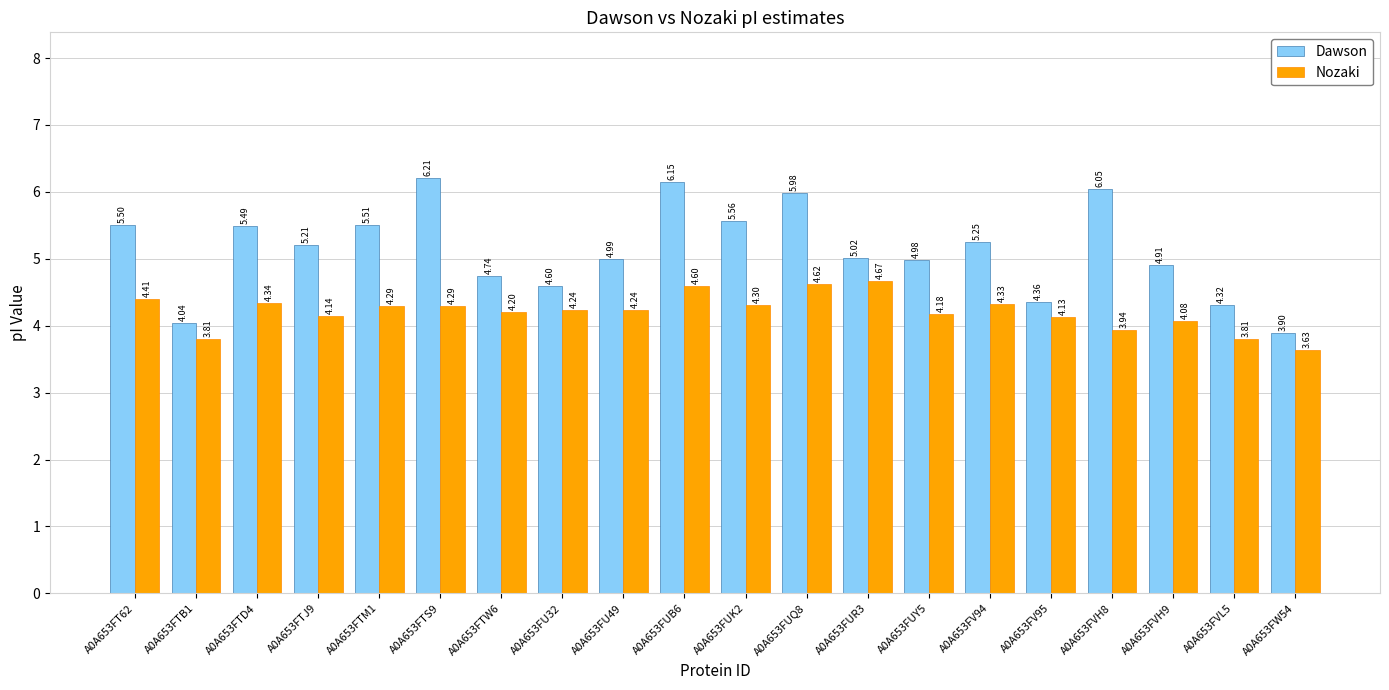

What is the sum of all Nozaki values?

84.2